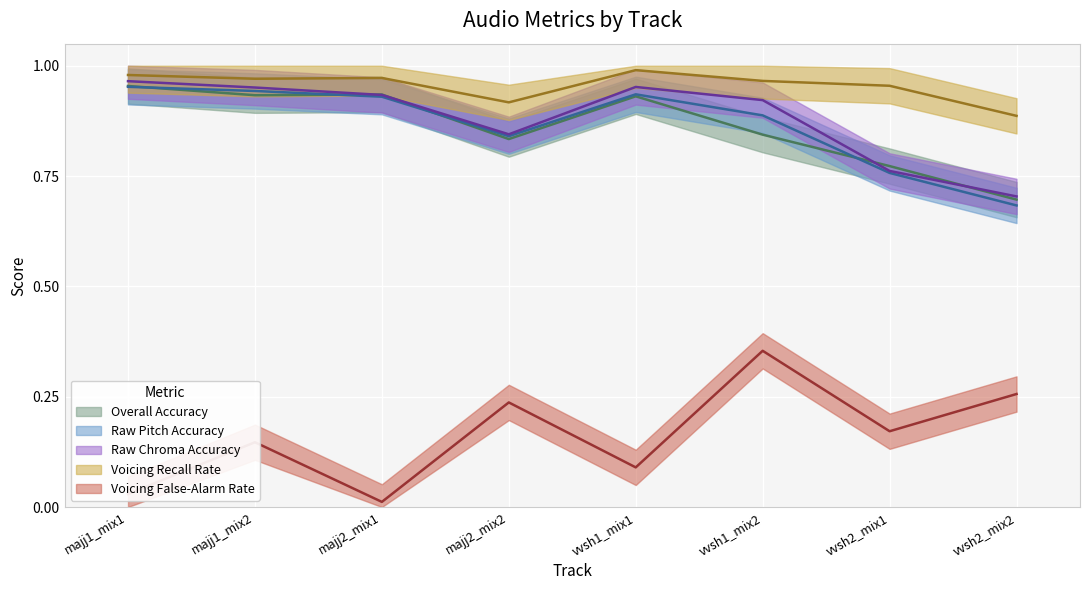

Which series changed the most between majj2_mix2 and vvsh2_mix2?

Raw Pitch Accuracy